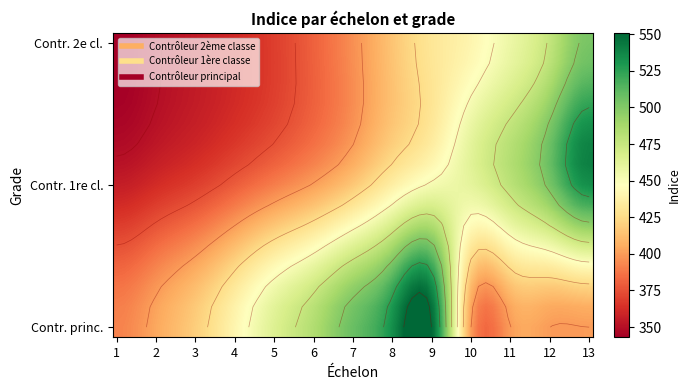

At 7, list the series in order from smallest to largest.

Contrôleur 2ème classe, Contrôleur 1ère classe, Contrôleur principal